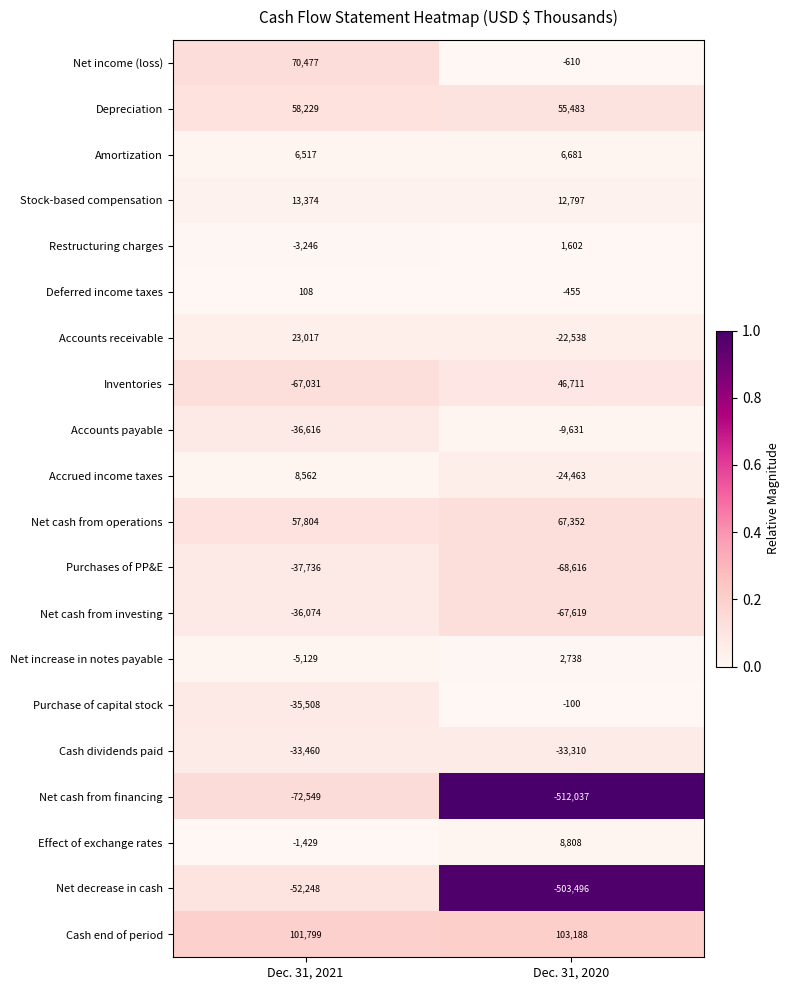

True or false: Net decrease in cash has a value of -52248 at Dec. 31, 2021.

True